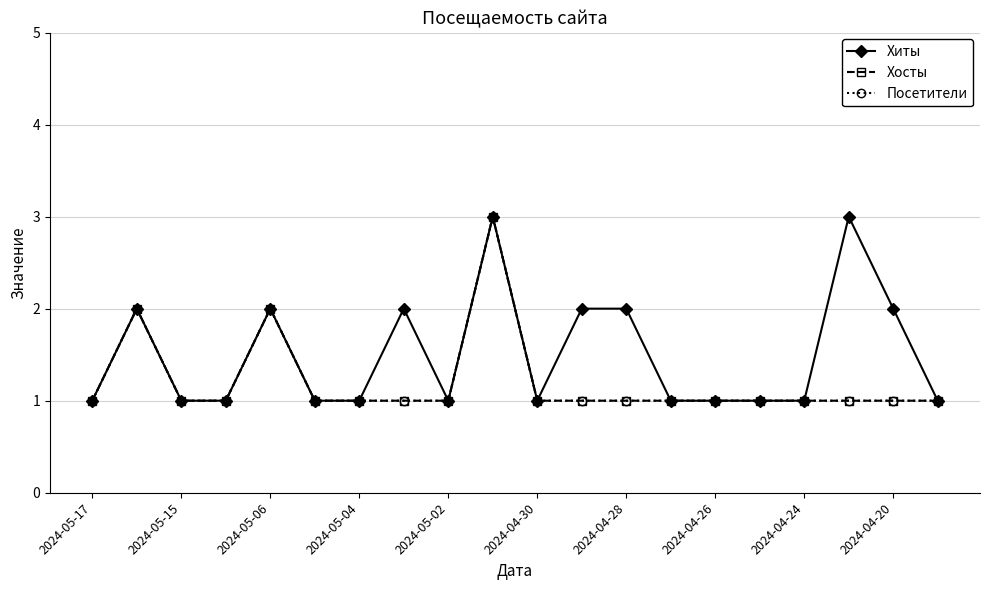

How many interior local peaks does the Хосты series have?

3